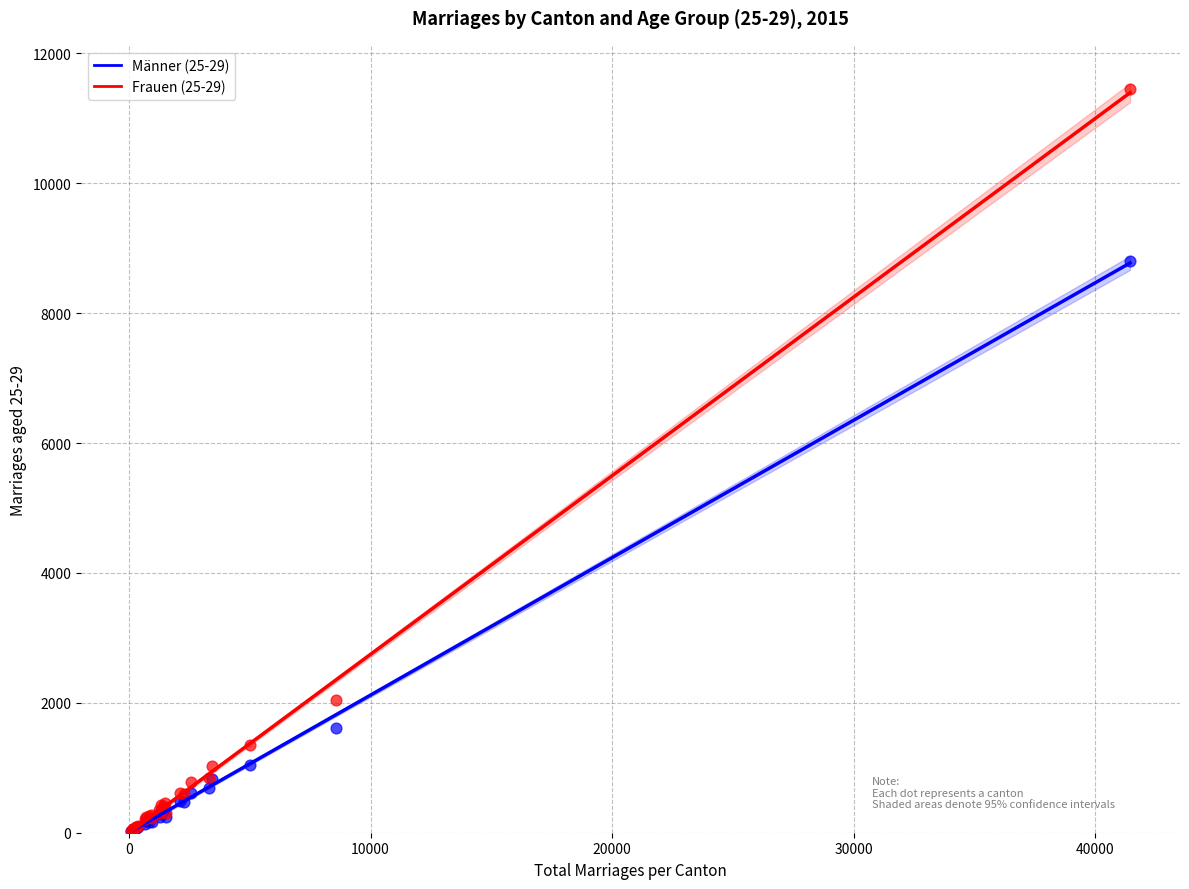

Across all series, what Y value is closest to 5737?

8806